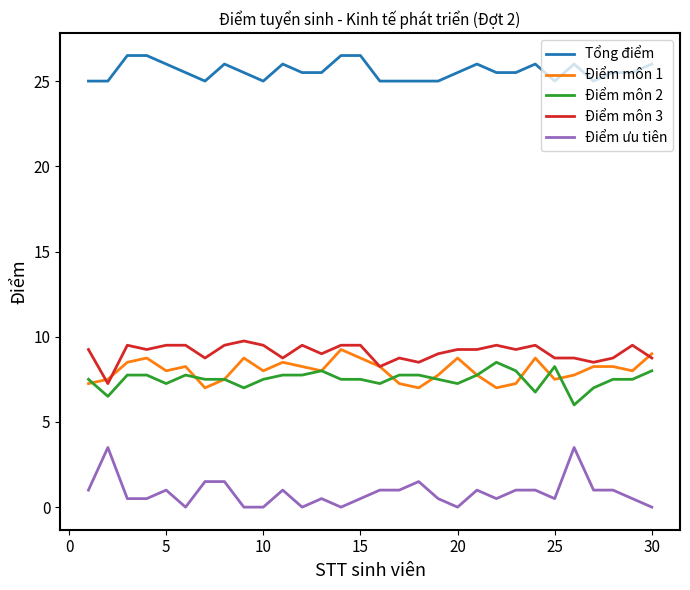

What are all the series names shown in the legend?

Tổng điểm, Điểm môn 1, Điểm môn 2, Điểm môn 3, Điểm ưu tiên